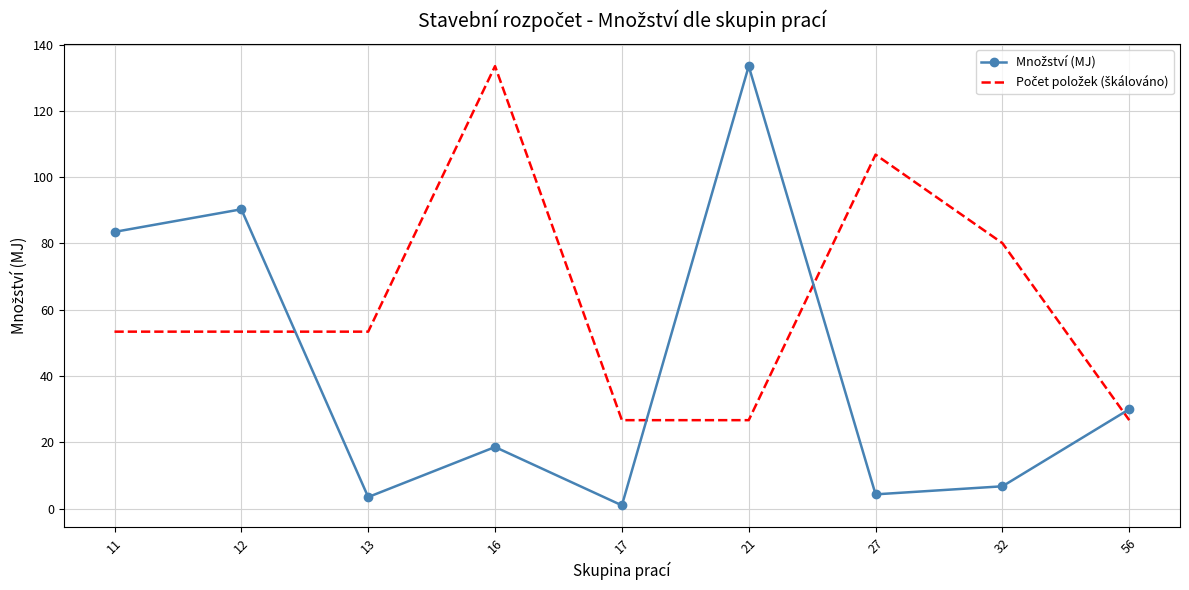

What is the spread (max minus min) of values at 56?

3.3